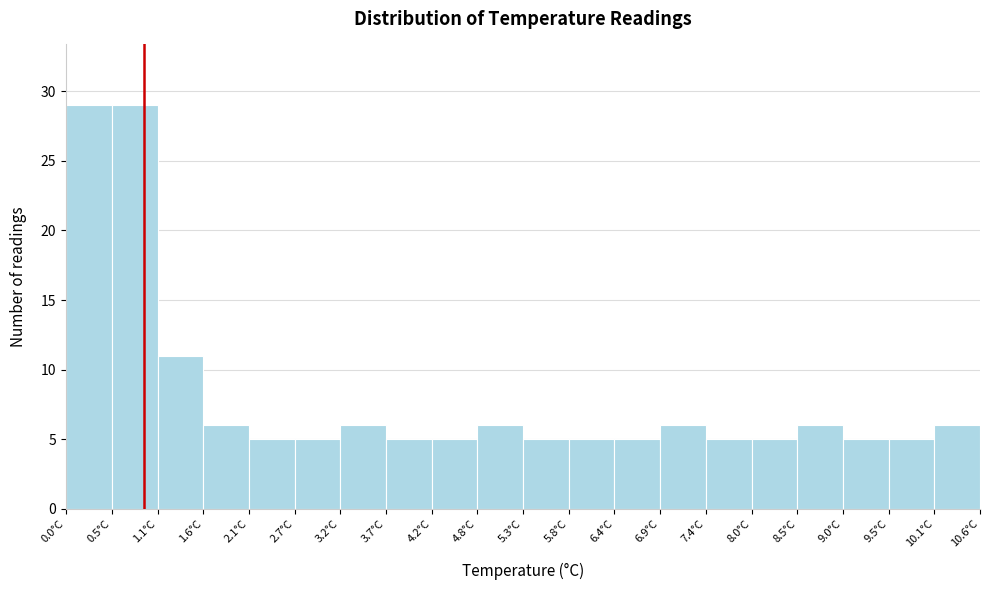

Reading left to right, transcribe this chart: for each bar, give the range it covers on the x-axis and its height. Neither the bar edges nor the heights are printed on the chart, so give them approximately, as read against the axes.

0.00 to 0.53: 29
0.53 to 1.06: 29
1.06 to 1.59: 11
1.59 to 2.12: 6
2.12 to 2.65: 5
2.65 to 3.18: 5
3.18 to 3.71: 6
3.71 to 4.24: 5
4.24 to 4.77: 5
4.77 to 5.30: 6
5.30 to 5.83: 5
5.83 to 6.36: 5
6.36 to 6.89: 5
6.89 to 7.42: 6
7.42 to 7.95: 5
7.95 to 8.48: 5
8.48 to 9.01: 6
9.01 to 9.54: 5
9.54 to 10.07: 5
10.07 to 10.60: 6